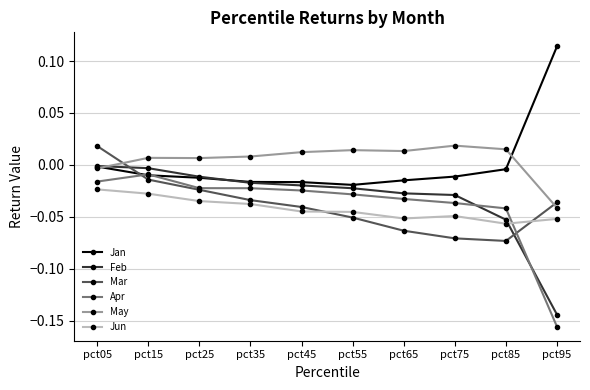

Does the chart have visible grid lines?

Yes